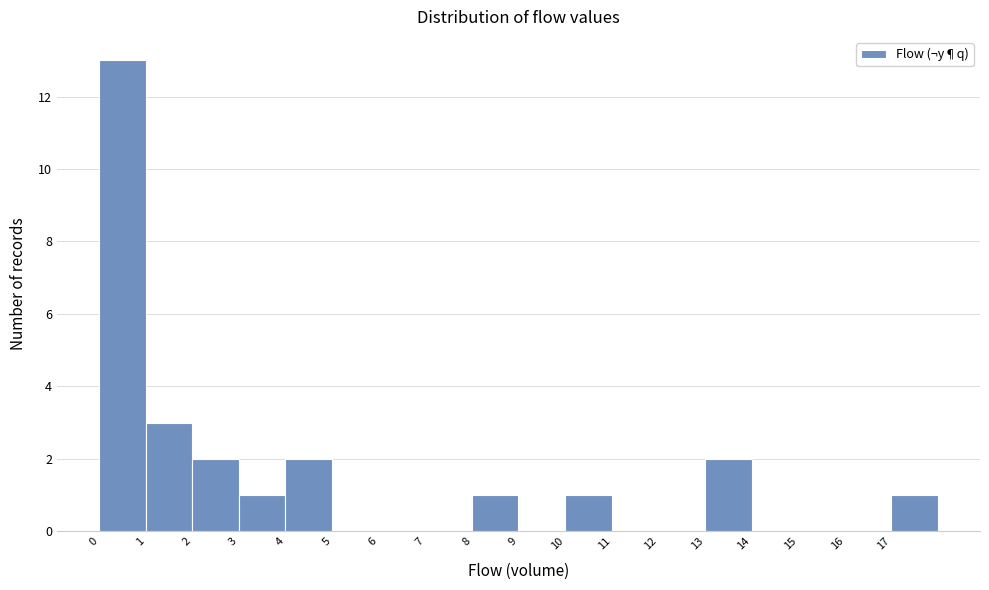

Which range on the x-axis has the tallest bar?

0 to 1